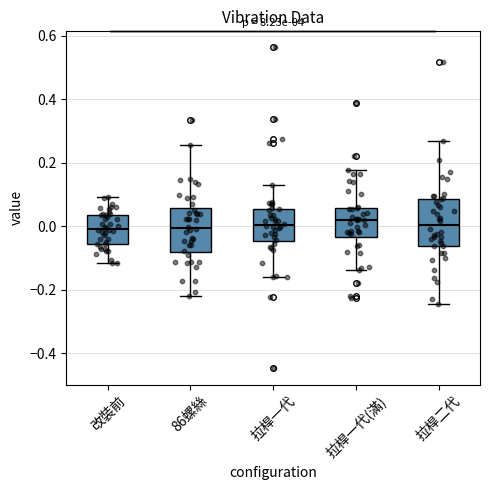

Reading left to right, transcribe this box plot: for each box, give where its median line is, the range the box spans, and where its two whiskers end, as read against the y-axis. The values are not printed on the chart, so give them approximately, as read against the axis.

改裝前: median 0.00, box -0.06 to 0.04, whiskers -0.12 to 0.10
86螺絲: median 0.00, box -0.08 to 0.06, whiskers -0.22 to 0.26
拉桿一代: median 0.00, box -0.04 to 0.06, whiskers -0.16 to 0.12
拉桿一代(滿): median 0.02, box -0.04 to 0.06, whiskers -0.14 to 0.18
拉桿二代: median 0.00, box -0.06 to 0.08, whiskers -0.24 to 0.26